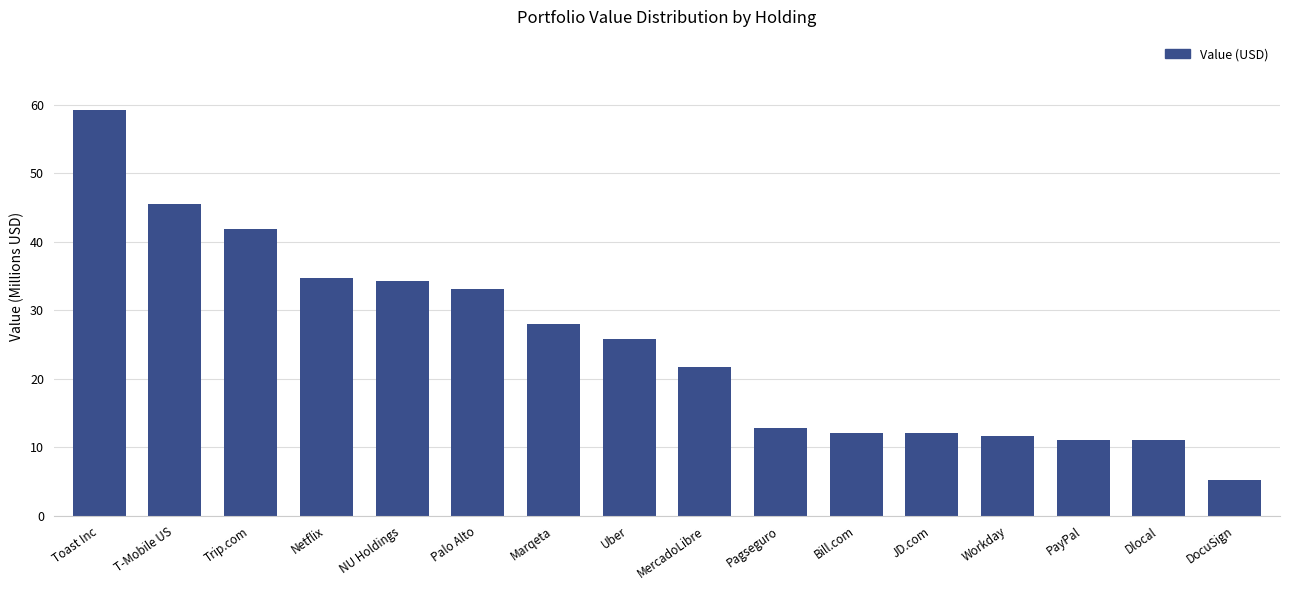

Does the chart contain stacked bars?

No